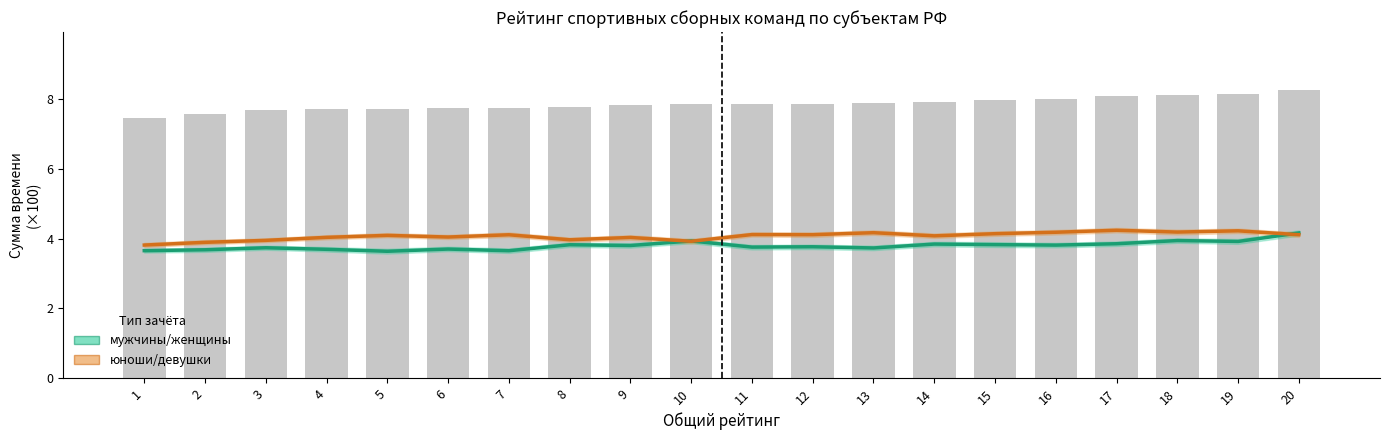

Between 6 and 20, which series saw the biggest shift?

мужчины/женщины